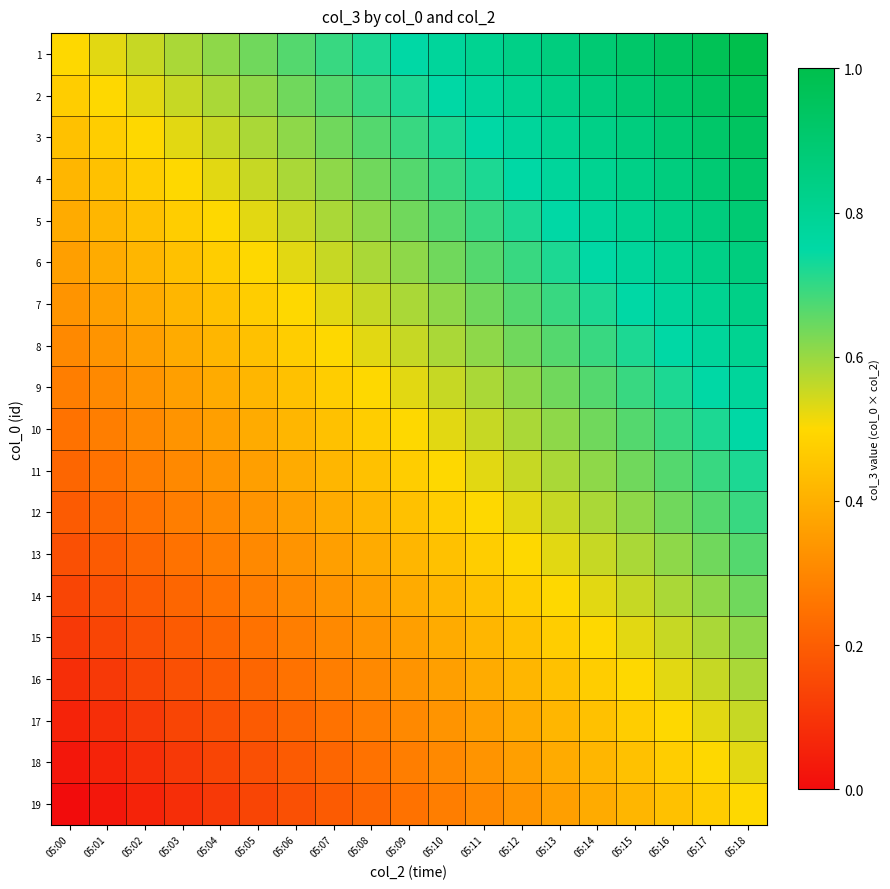

Reading left to right, list all the values displayed in this chart.

1: 05:00=0.5	05:01=0.5	05:02=0.6	05:03=0.6	05:04=0.6	05:05=0.6	05:06=0.7	05:07=0.7	05:08=0.7	05:09=0.8	05:10=0.8	05:11=0.8	05:12=0.8	05:13=0.9	05:14=0.9	05:15=0.9	05:16=0.9	05:17=1.0	05:18=1.0
2: 05:00=0.5	05:01=0.5	05:02=0.5	05:03=0.6	05:04=0.6	05:05=0.6	05:06=0.6	05:07=0.7	05:08=0.7	05:09=0.7	05:10=0.8	05:11=0.8	05:12=0.8	05:13=0.8	05:14=0.9	05:15=0.9	05:16=0.9	05:17=0.9	05:18=1.0
3: 05:00=0.4	05:01=0.5	05:02=0.5	05:03=0.5	05:04=0.6	05:05=0.6	05:06=0.6	05:07=0.6	05:08=0.7	05:09=0.7	05:10=0.7	05:11=0.8	05:12=0.8	05:13=0.8	05:14=0.8	05:15=0.9	05:16=0.9	05:17=0.9	05:18=0.9
4: 05:00=0.4	05:01=0.4	05:02=0.5	05:03=0.5	05:04=0.5	05:05=0.6	05:06=0.6	05:07=0.6	05:08=0.6	05:09=0.7	05:10=0.7	05:11=0.7	05:12=0.8	05:13=0.8	05:14=0.8	05:15=0.8	05:16=0.9	05:17=0.9	05:18=0.9
5: 05:00=0.4	05:01=0.4	05:02=0.4	05:03=0.5	05:04=0.5	05:05=0.5	05:06=0.6	05:07=0.6	05:08=0.6	05:09=0.6	05:10=0.7	05:11=0.7	05:12=0.7	05:13=0.8	05:14=0.8	05:15=0.8	05:16=0.8	05:17=0.9	05:18=0.9
6: 05:00=0.4	05:01=0.4	05:02=0.4	05:03=0.4	05:04=0.5	05:05=0.5	05:06=0.5	05:07=0.6	05:08=0.6	05:09=0.6	05:10=0.6	05:11=0.7	05:12=0.7	05:13=0.7	05:14=0.8	05:15=0.8	05:16=0.8	05:17=0.8	05:18=0.9
7: 05:00=0.3	05:01=0.4	05:02=0.4	05:03=0.4	05:04=0.4	05:05=0.5	05:06=0.5	05:07=0.5	05:08=0.6	05:09=0.6	05:10=0.6	05:11=0.6	05:12=0.7	05:13=0.7	05:14=0.7	05:15=0.8	05:16=0.8	05:17=0.8	05:18=0.8
8: 05:00=0.3	05:01=0.3	05:02=0.4	05:03=0.4	05:04=0.4	05:05=0.4	05:06=0.5	05:07=0.5	05:08=0.5	05:09=0.6	05:10=0.6	05:11=0.6	05:12=0.6	05:13=0.7	05:14=0.7	05:15=0.7	05:16=0.8	05:17=0.8	05:18=0.8
9: 05:00=0.3	05:01=0.3	05:02=0.3	05:03=0.4	05:04=0.4	05:05=0.4	05:06=0.4	05:07=0.5	05:08=0.5	05:09=0.5	05:10=0.6	05:11=0.6	05:12=0.6	05:13=0.6	05:14=0.7	05:15=0.7	05:16=0.7	05:17=0.8	05:18=0.8
10: 05:00=0.2	05:01=0.3	05:02=0.3	05:03=0.3	05:04=0.4	05:05=0.4	05:06=0.4	05:07=0.4	05:08=0.5	05:09=0.5	05:10=0.5	05:11=0.6	05:12=0.6	05:13=0.6	05:14=0.6	05:15=0.7	05:16=0.7	05:17=0.7	05:18=0.8
11: 05:00=0.2	05:01=0.2	05:02=0.3	05:03=0.3	05:04=0.3	05:05=0.4	05:06=0.4	05:07=0.4	05:08=0.4	05:09=0.5	05:10=0.5	05:11=0.5	05:12=0.6	05:13=0.6	05:14=0.6	05:15=0.6	05:16=0.7	05:17=0.7	05:18=0.7
12: 05:00=0.2	05:01=0.2	05:02=0.2	05:03=0.3	05:04=0.3	05:05=0.3	05:06=0.4	05:07=0.4	05:08=0.4	05:09=0.4	05:10=0.5	05:11=0.5	05:12=0.5	05:13=0.6	05:14=0.6	05:15=0.6	05:16=0.6	05:17=0.7	05:18=0.7
13: 05:00=0.2	05:01=0.2	05:02=0.2	05:03=0.2	05:04=0.3	05:05=0.3	05:06=0.3	05:07=0.4	05:08=0.4	05:09=0.4	05:10=0.4	05:11=0.5	05:12=0.5	05:13=0.5	05:14=0.6	05:15=0.6	05:16=0.6	05:17=0.6	05:18=0.7
14: 05:00=0.1	05:01=0.2	05:02=0.2	05:03=0.2	05:04=0.2	05:05=0.3	05:06=0.3	05:07=0.3	05:08=0.4	05:09=0.4	05:10=0.4	05:11=0.4	05:12=0.5	05:13=0.5	05:14=0.5	05:15=0.6	05:16=0.6	05:17=0.6	05:18=0.6
15: 05:00=0.1	05:01=0.1	05:02=0.2	05:03=0.2	05:04=0.2	05:05=0.2	05:06=0.3	05:07=0.3	05:08=0.3	05:09=0.4	05:10=0.4	05:11=0.4	05:12=0.4	05:13=0.5	05:14=0.5	05:15=0.5	05:16=0.6	05:17=0.6	05:18=0.6
16: 05:00=0.1	05:01=0.1	05:02=0.1	05:03=0.2	05:04=0.2	05:05=0.2	05:06=0.2	05:07=0.3	05:08=0.3	05:09=0.3	05:10=0.4	05:11=0.4	05:12=0.4	05:13=0.4	05:14=0.5	05:15=0.5	05:16=0.5	05:17=0.6	05:18=0.6
17: 05:00=0.1	05:01=0.1	05:02=0.1	05:03=0.1	05:04=0.2	05:05=0.2	05:06=0.2	05:07=0.2	05:08=0.3	05:09=0.3	05:10=0.3	05:11=0.4	05:12=0.4	05:13=0.4	05:14=0.4	05:15=0.5	05:16=0.5	05:17=0.5	05:18=0.6
18: 05:00=0.0	05:01=0.1	05:02=0.1	05:03=0.1	05:04=0.1	05:05=0.2	05:06=0.2	05:07=0.2	05:08=0.2	05:09=0.3	05:10=0.3	05:11=0.3	05:12=0.4	05:13=0.4	05:14=0.4	05:15=0.4	05:16=0.5	05:17=0.5	05:18=0.5
19: 05:00=0.0	05:01=0.0	05:02=0.1	05:03=0.1	05:04=0.1	05:05=0.1	05:06=0.2	05:07=0.2	05:08=0.2	05:09=0.2	05:10=0.3	05:11=0.3	05:12=0.3	05:13=0.4	05:14=0.4	05:15=0.4	05:16=0.4	05:17=0.5	05:18=0.5